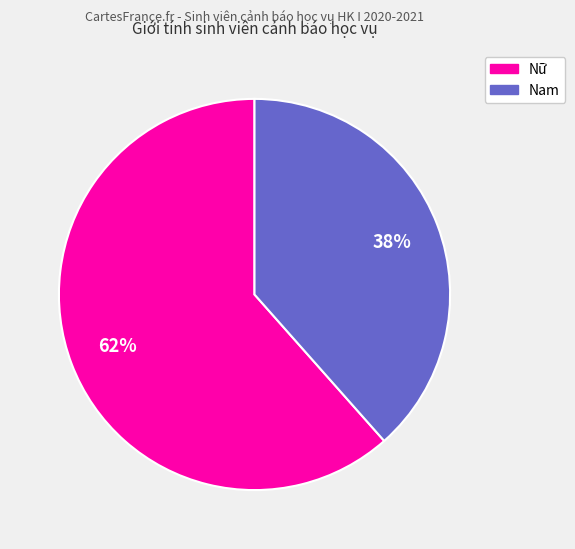

Between Nữ and Nam, which is larger?

Nữ